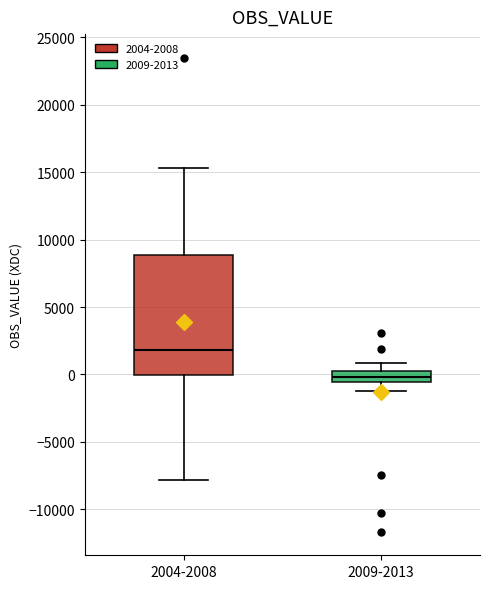

Which box has the lowest median line?

2009-2013